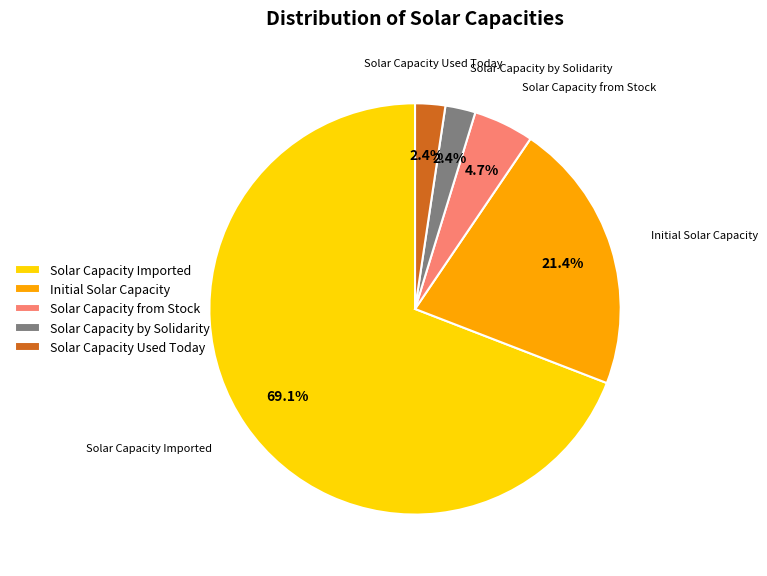

What portion of the pie excludes Solar Capacity from Stock?

95.3%